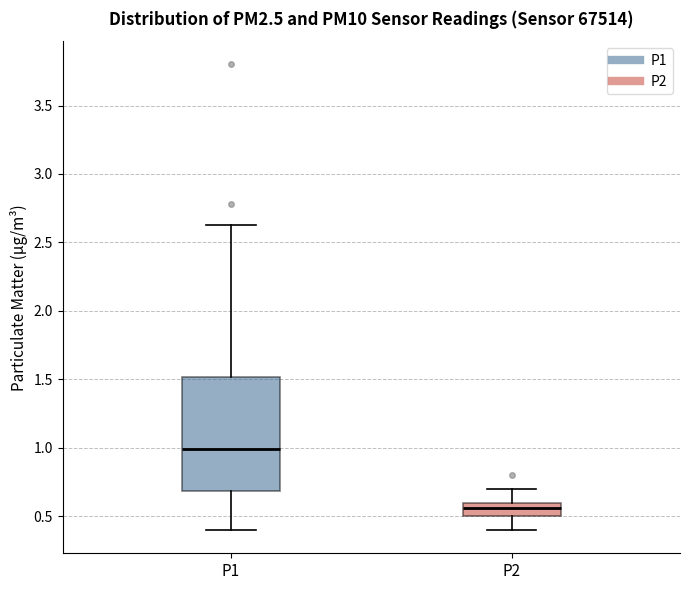

Where is the upper edge of the box for P2 on the y-axis? The values are not printed on the chart, so give them approximately, as read against the axis.

0.60